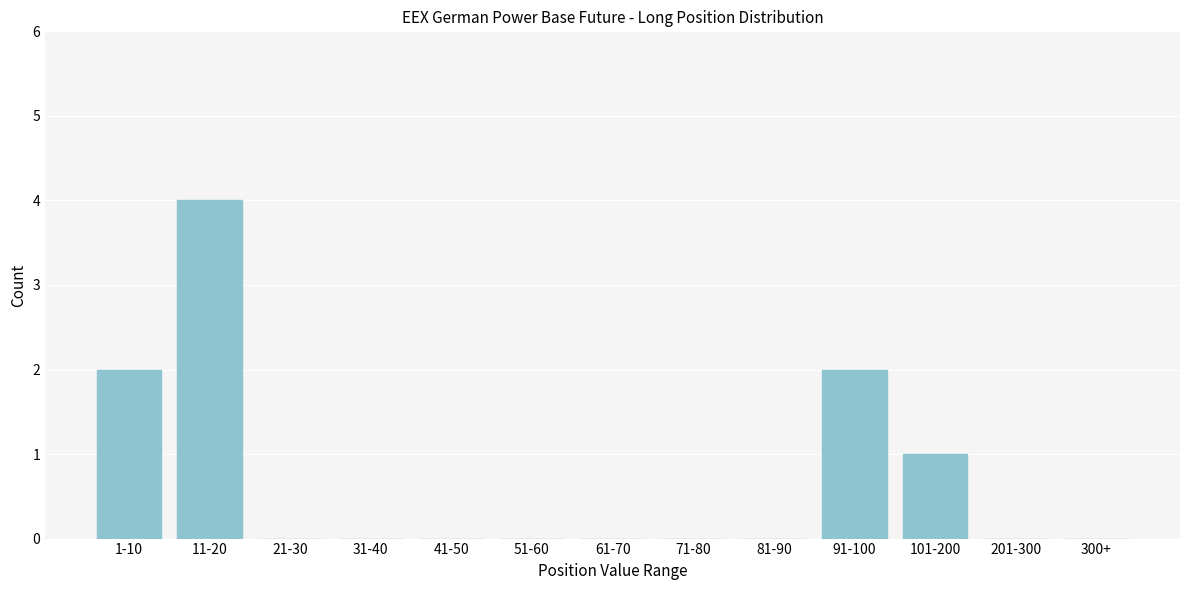

Reading left to right, extract all data points from this chart.

1-10=2	11-20=4	21-30=0	31-40=0	41-50=0	51-60=0	61-70=0	71-80=0	81-90=0	91-100=2	101-200=1	201-300=0	300+=0